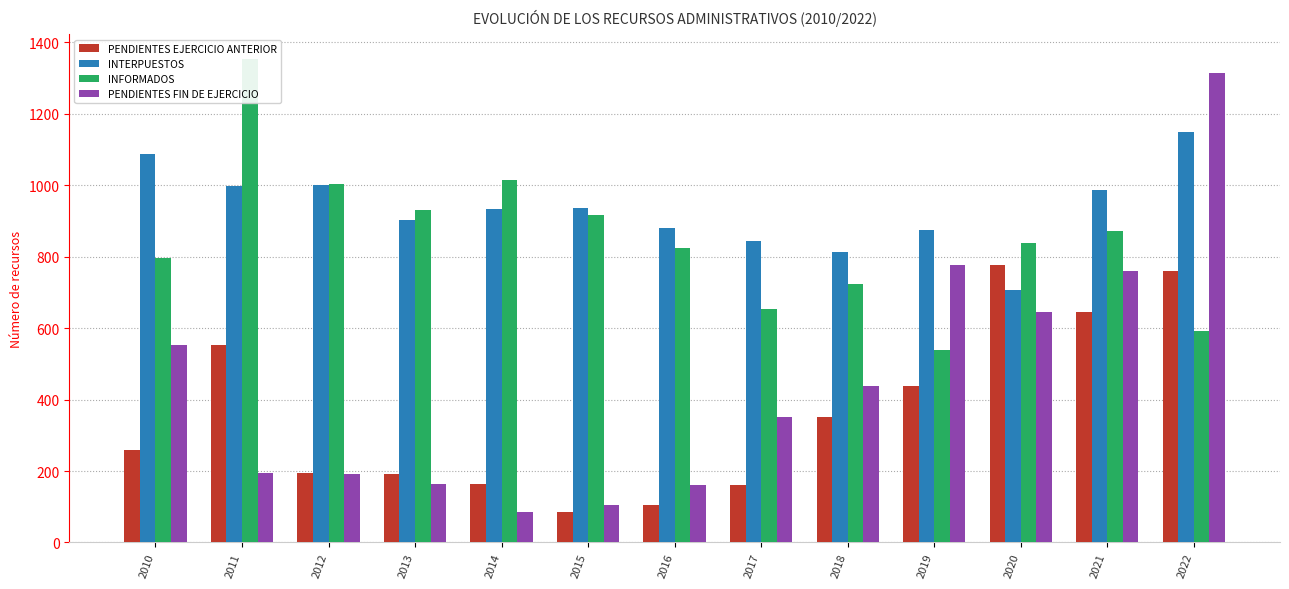

Which category has the lowest value in the PENDIENTES FIN DE EJERCICIO series?

2014